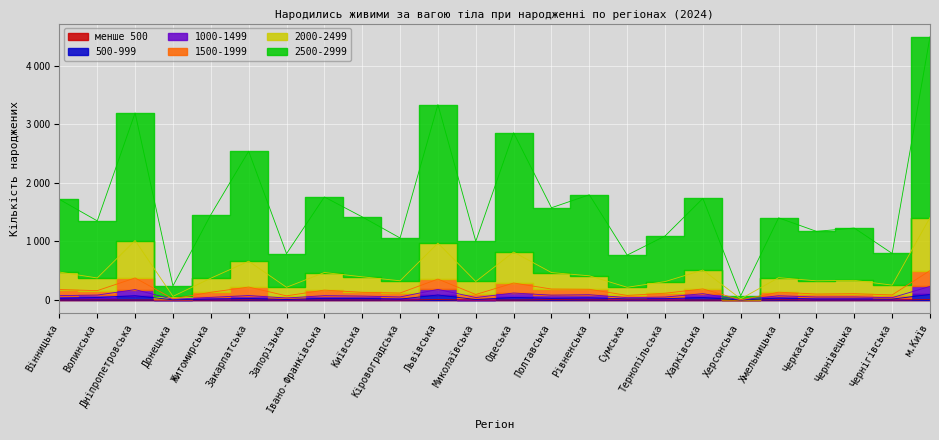

What is the value of the 2000-2499 point at the 10th from the left?

329